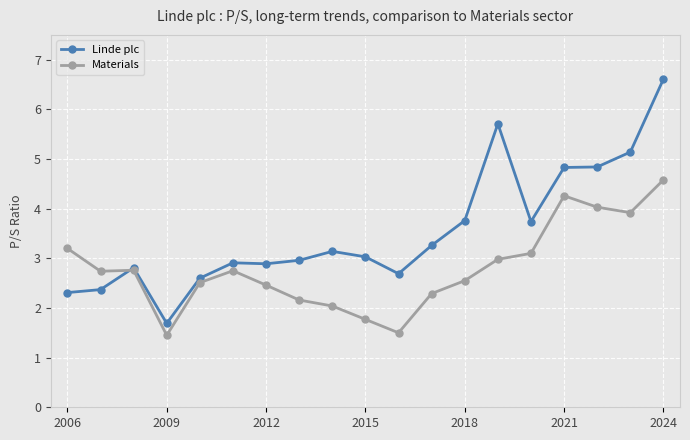

True or false: Materials and Linde plc cross at least once.

True